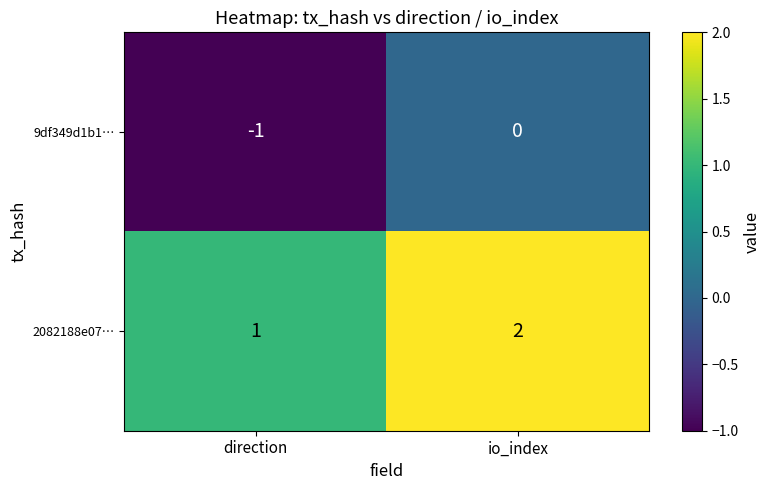

At which category is the sum across all series the highest?

io_index